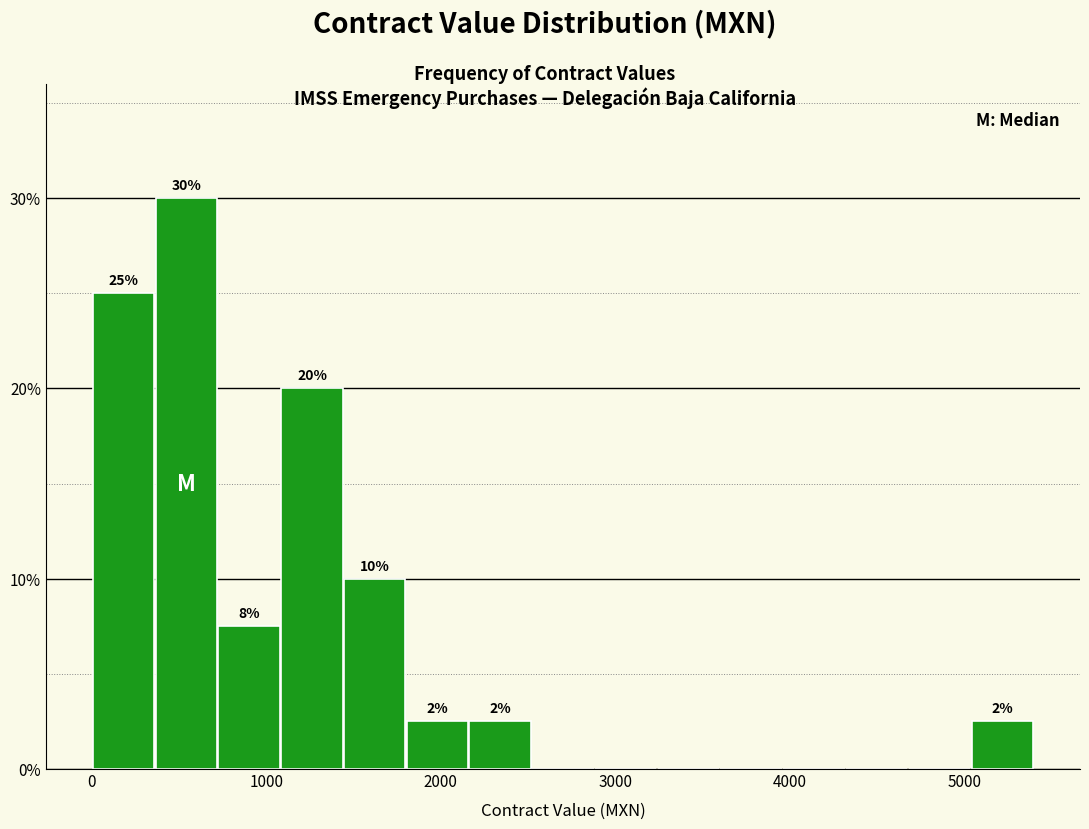

Around what value on the x-axis is the tallest bar? Give the approximate position of its centre, as read against the axis.

500